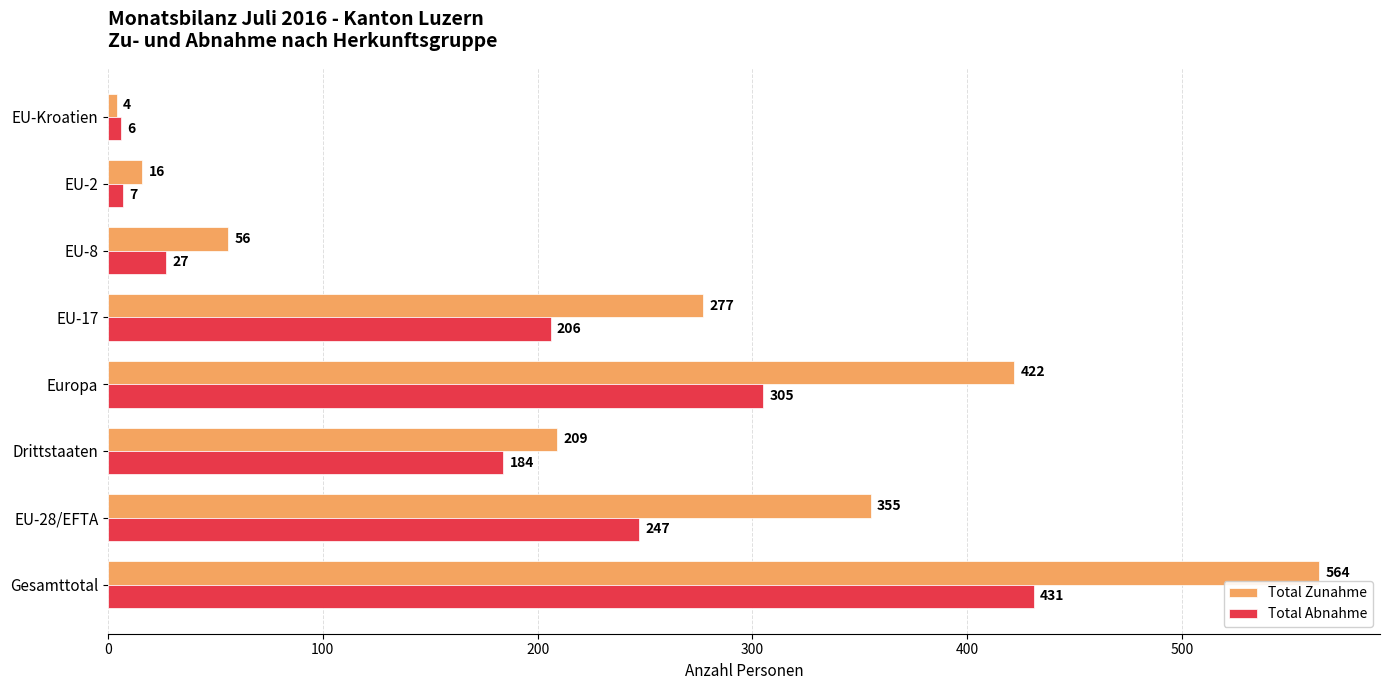

What is the maximum value for Total Abnahme?

431